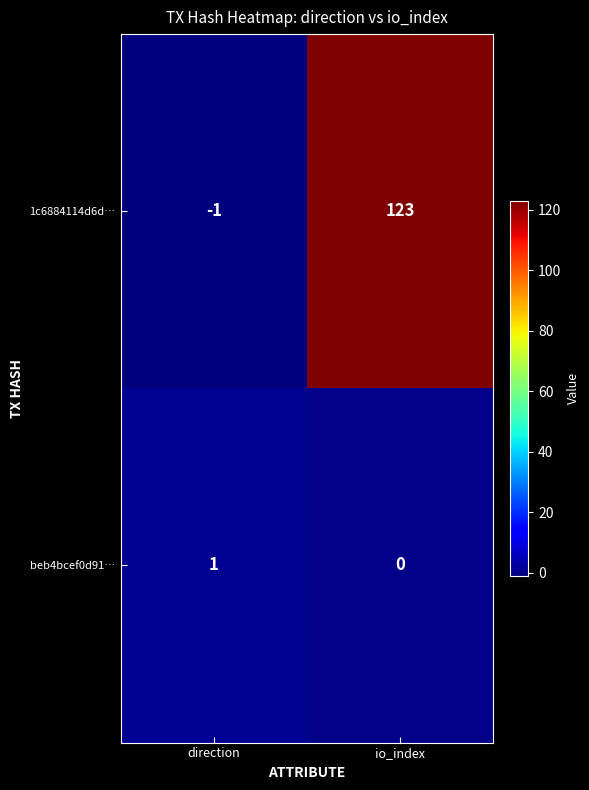

At how many categories does at least one series exceed 84?

1